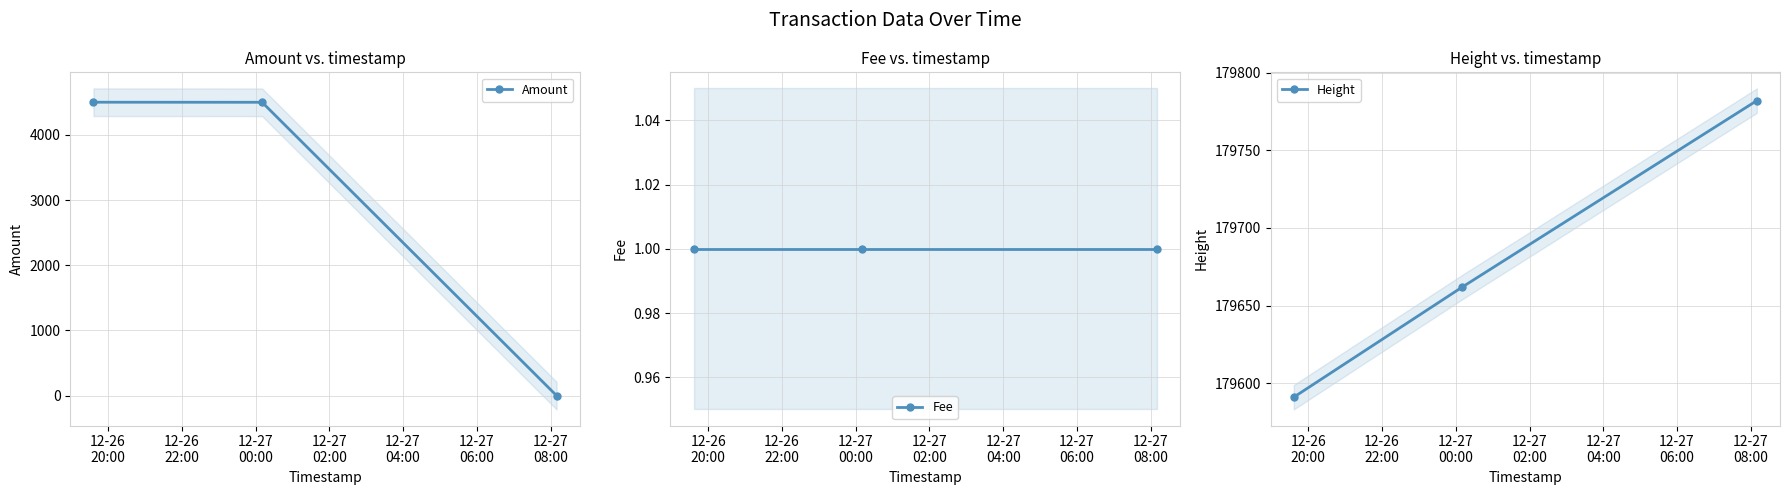

What is the value of the Height point at the 2nd from the left?

179662